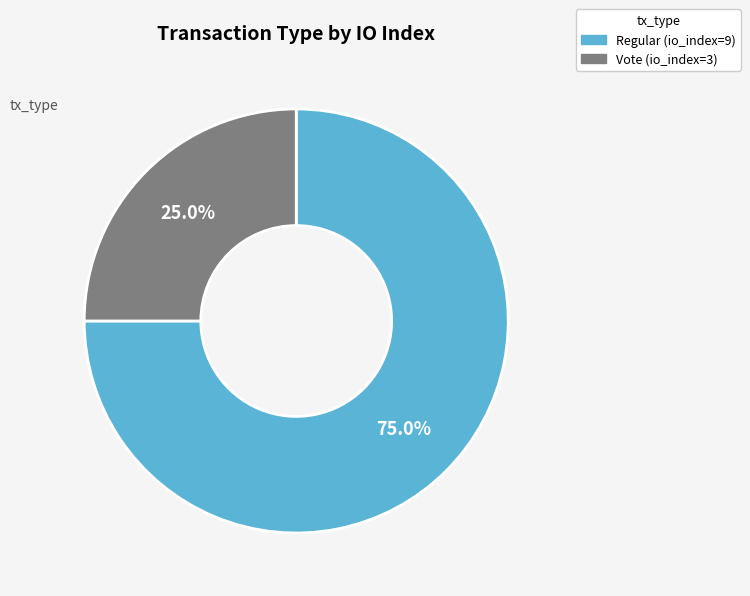

The Regular (io_index=9) slice represents 75% of the pie. True or false?

True